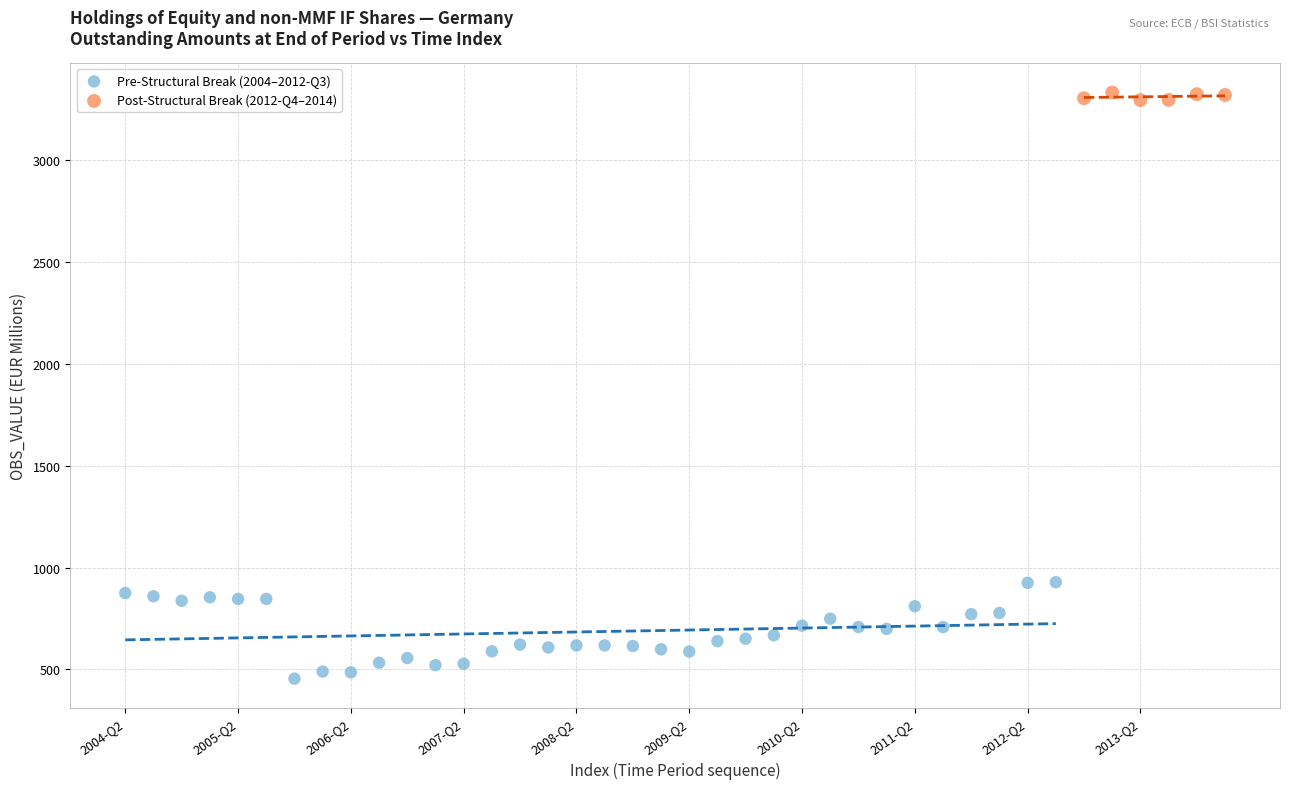

Which series contains the highest Y value?

Post-Structural Break (2012-Q4–2014)